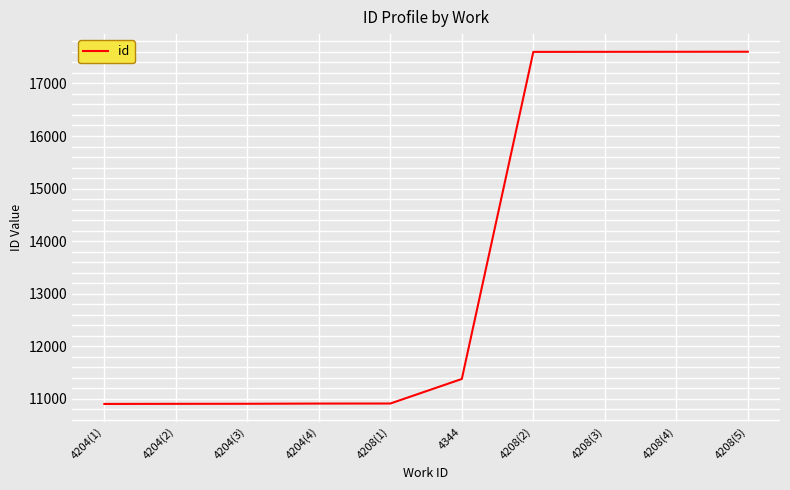

What is the smallest value displayed?

10904